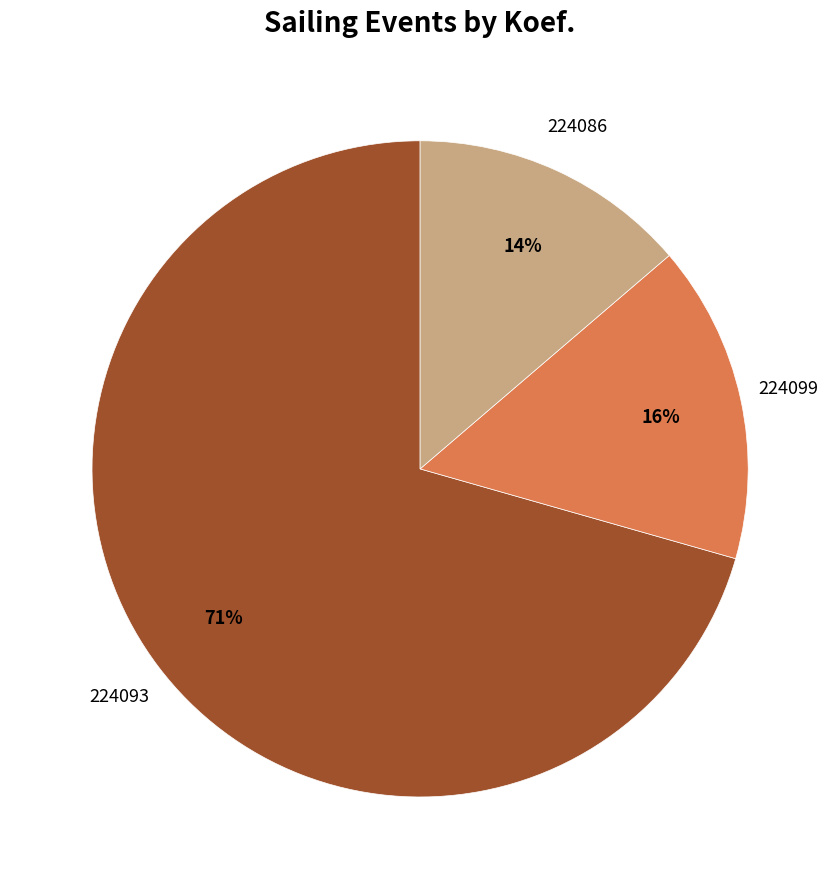

To the nearest percent, what is the average slice percentage?

33%